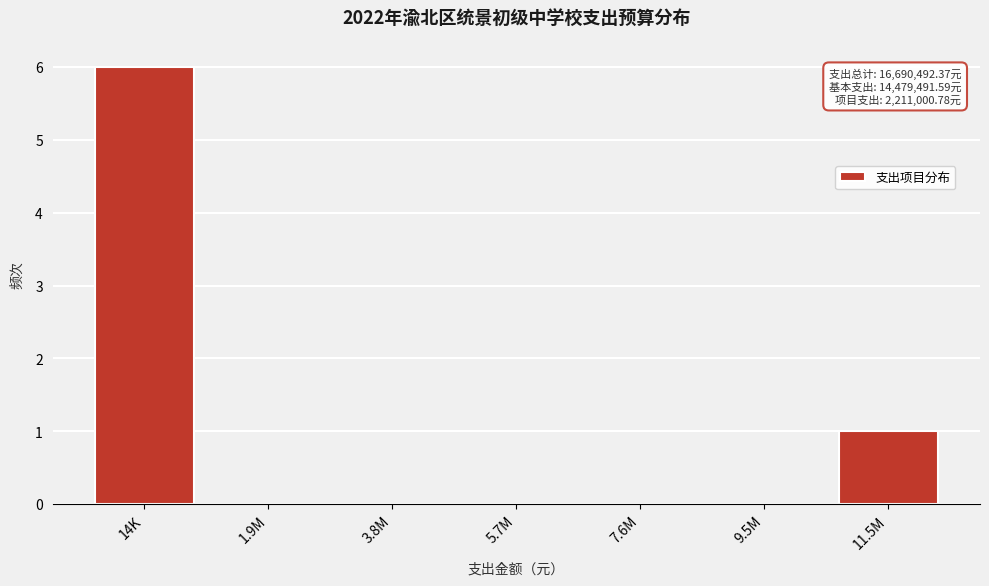

Reading right to left, list all the values displayed in this chart.

11.5M=1	9.5M=0	7.6M=0	5.7M=0	3.8M=0	1.9M=0	14K=6